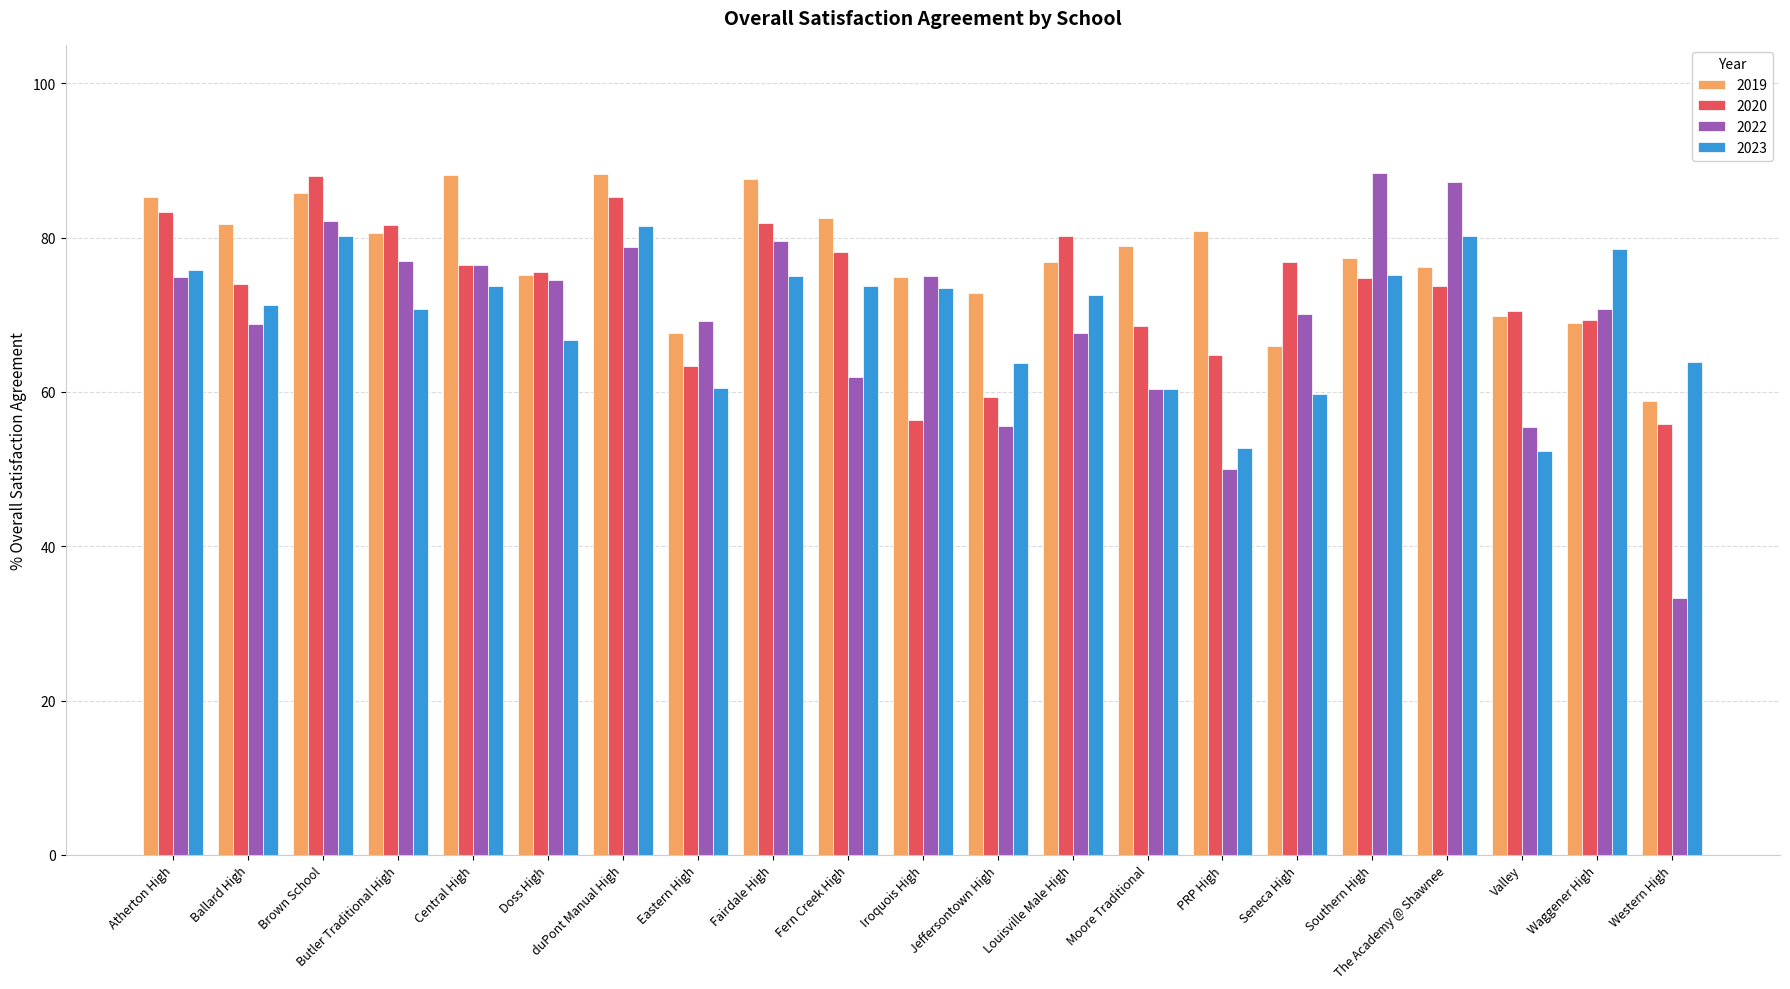

Which category has the lowest value across all series?

Western High